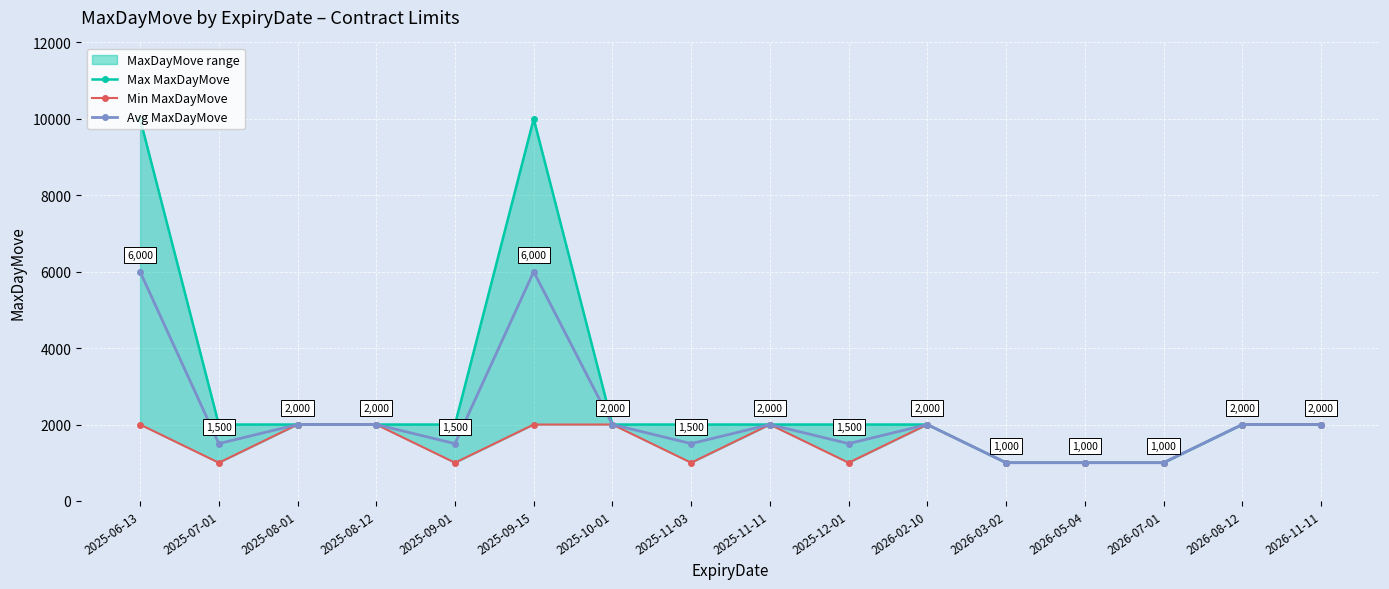

What is the label of the 16th point from the right?

2025-06-13